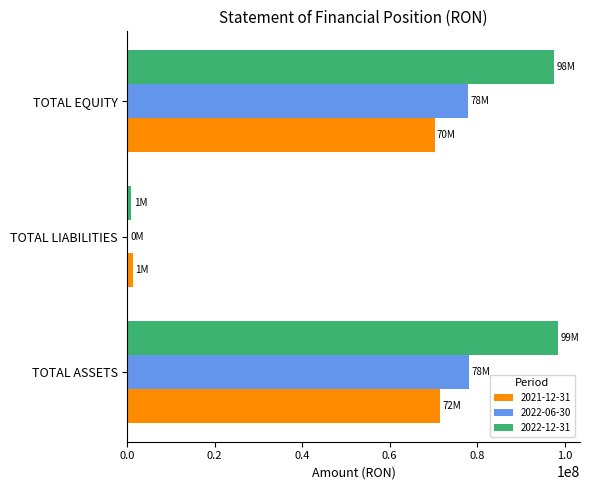

Is the value of 2021-12-31 at TOTAL EQUITY greater than the value of 2022-06-30 at TOTAL LIABILITIES?

Yes